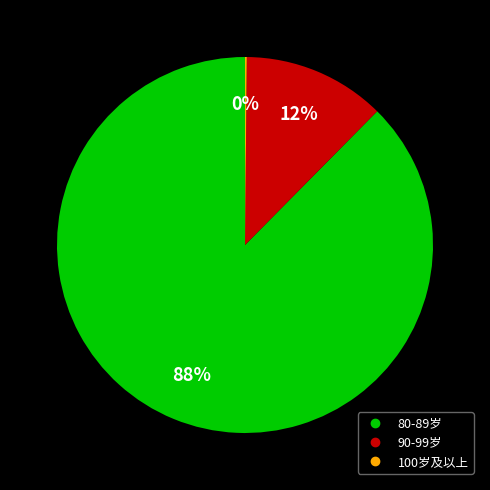

To the nearest percent, what is the combined percentage of 90-99岁 and 80-89岁?

100%